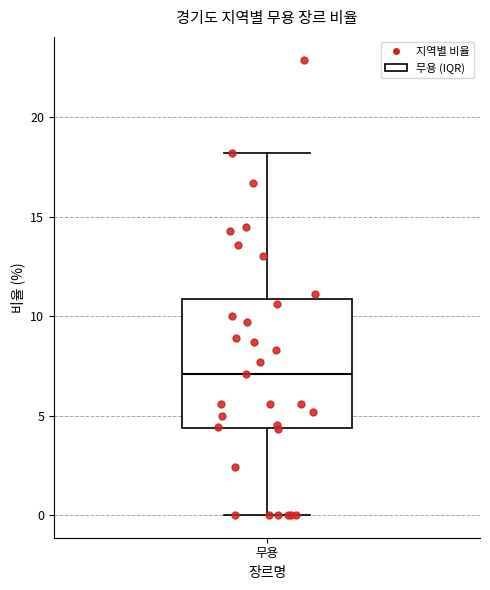

Read this box plot against the y-axis: the position of the median line, the range covered by the box, and the ends of both whiskers. The values are not printed on the chart, so give them approximately, as read against the axis.

median 7.0, box 4.5 to 11.0, whiskers 0.0 to 18.0